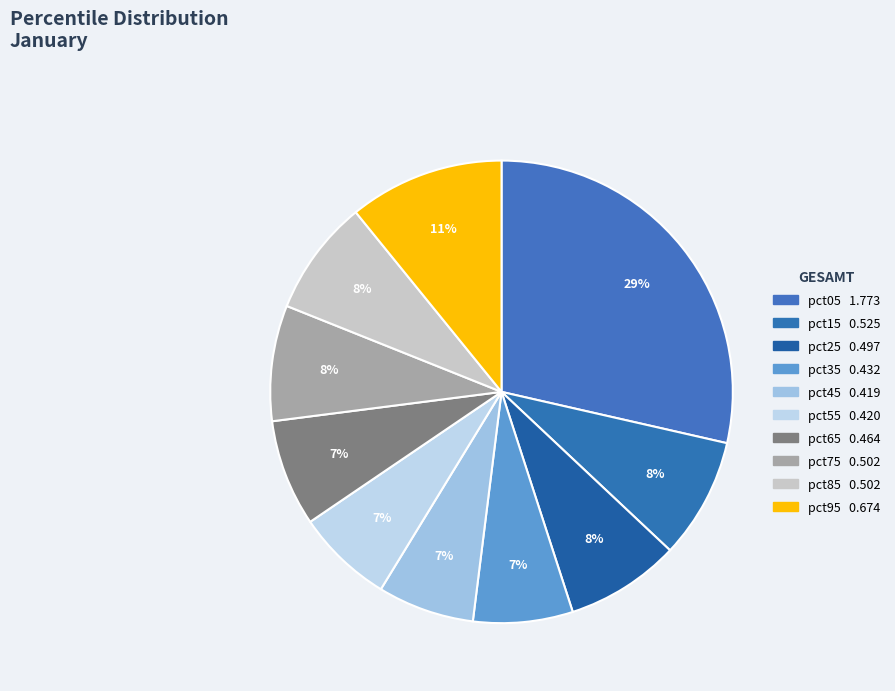

To the nearest percent, what portion does pct85 represent?

8%